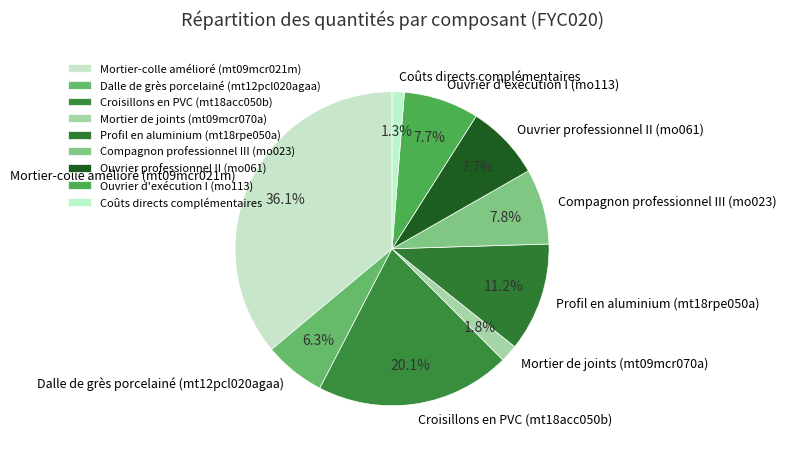

What is the largest slice in the pie chart?

Mortier-colle amélioré (mt09mcr021m)